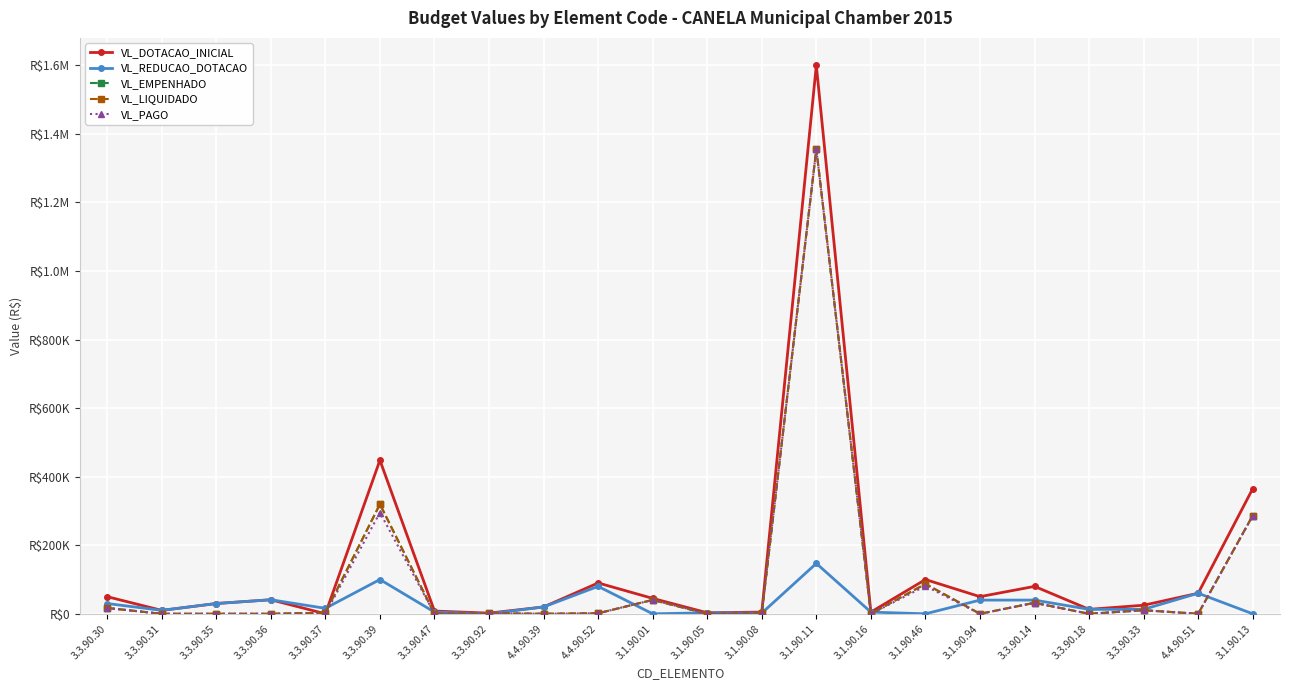

Is it true that VL_EMPENHADO equals 319691.9 at 3.3.90.39?

True